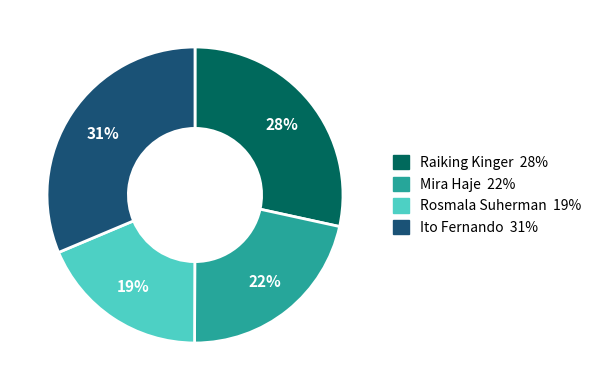

Which has a higher value, Rosmala Suherman or Mira Haje?

Mira Haje